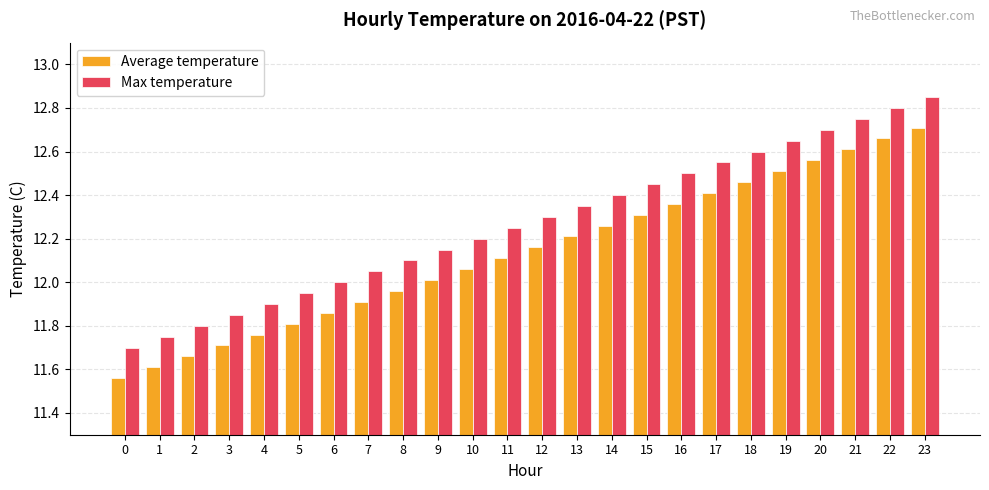

Which category has the highest value in the Average temperature series?

23